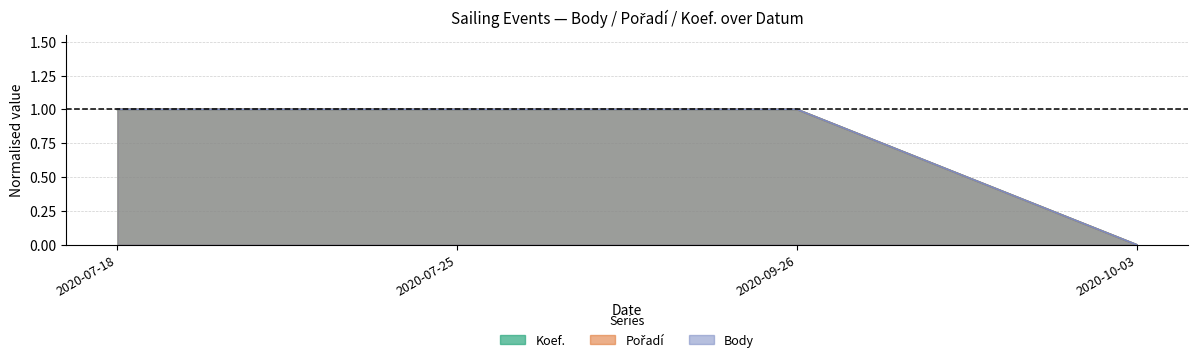

Does the chart display data point markers on the line(s)?

No